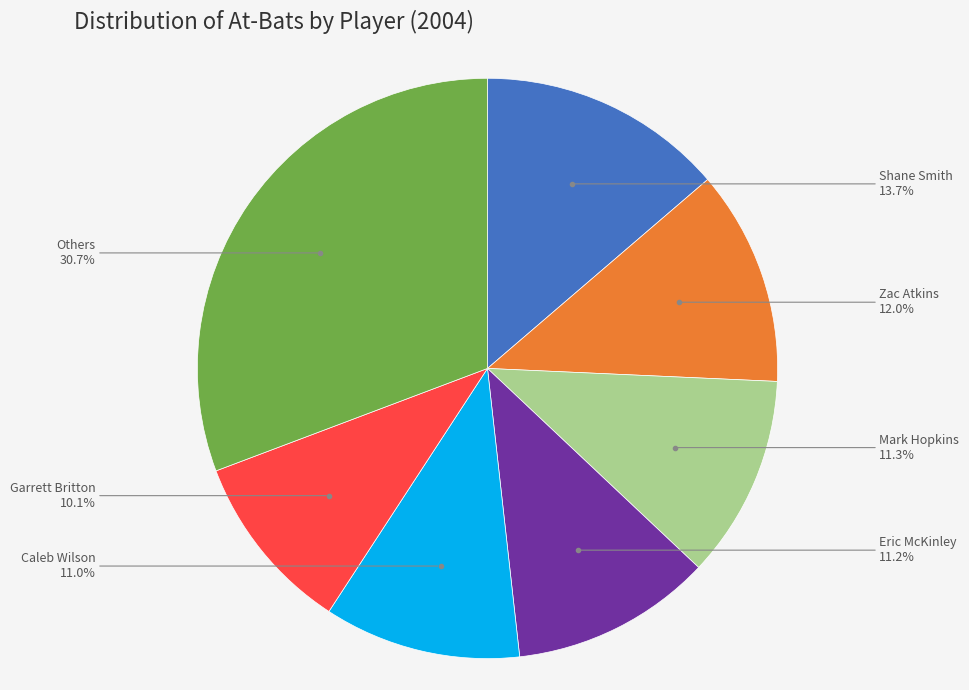

Is there a majority slice in this chart?

No